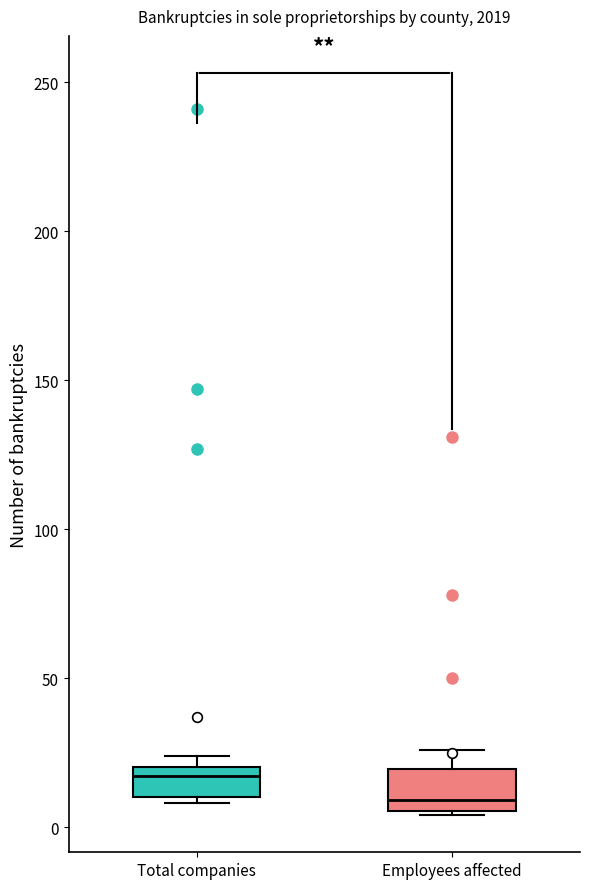

Reading left to right, transcribe this box plot: for each box, give where its median line is, the range the box spans, and where its two whiskers end, as read against the y-axis. The values are not printed on the chart, so give them approximately, as read against the axis.

Total companies: median 15, box 10 to 20, whiskers 10 (just below the box's lower edge) to 25
Employees affected: median 10, box 5 to 20, whiskers 5 to 25